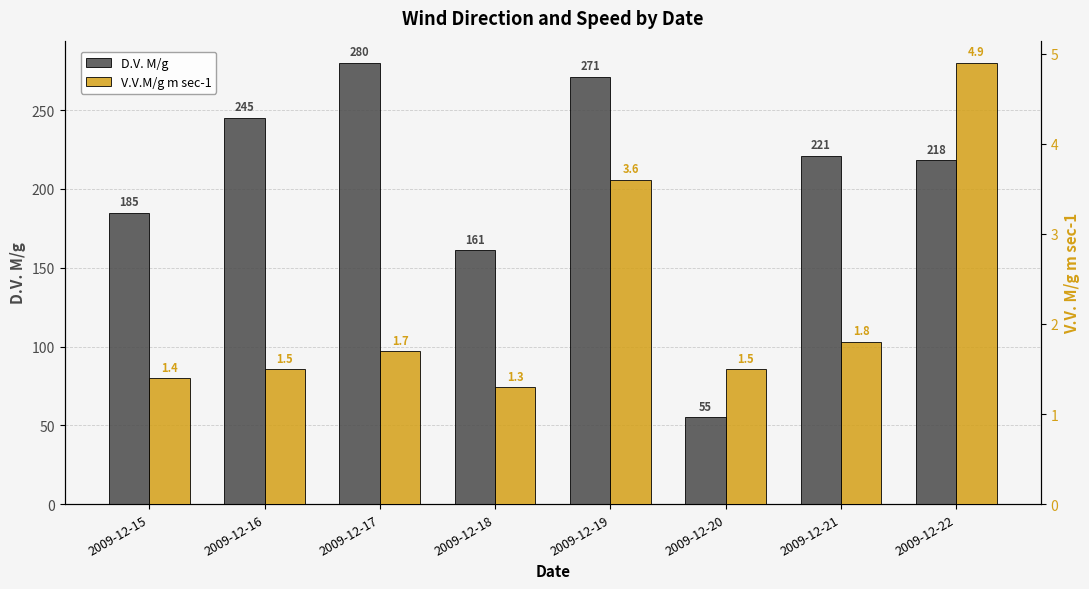

How many values in the D.V. M/g series are below 221?

4